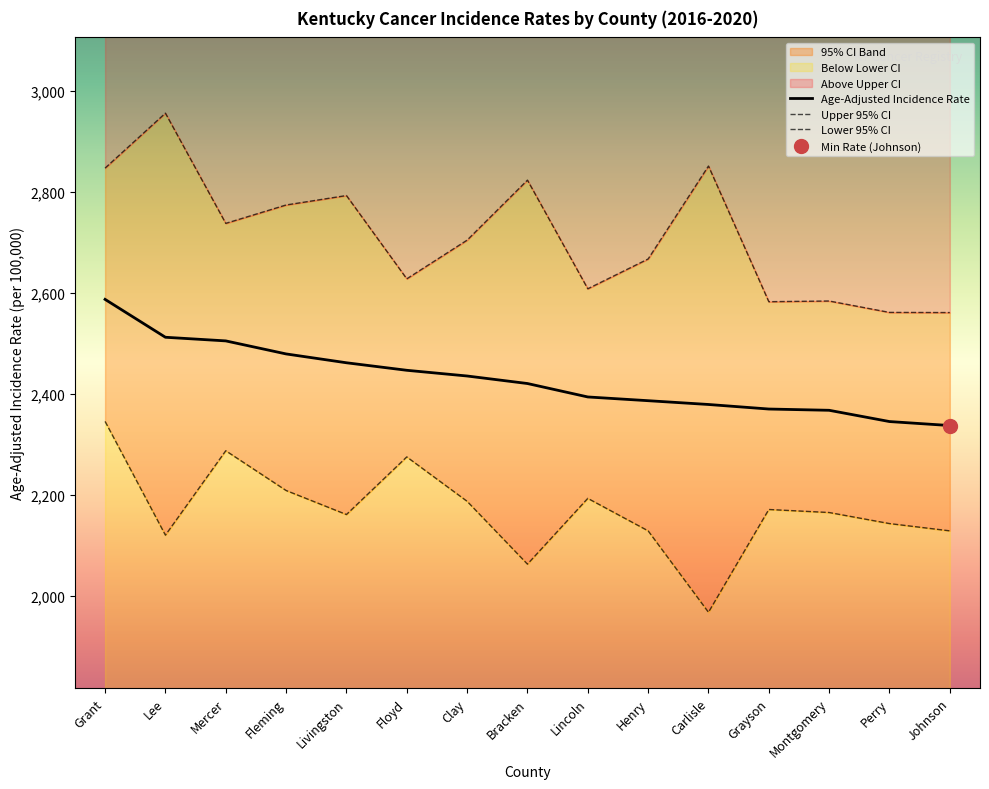

What is the minimum value for Age-Adjusted Incidence Rate?

2336.7